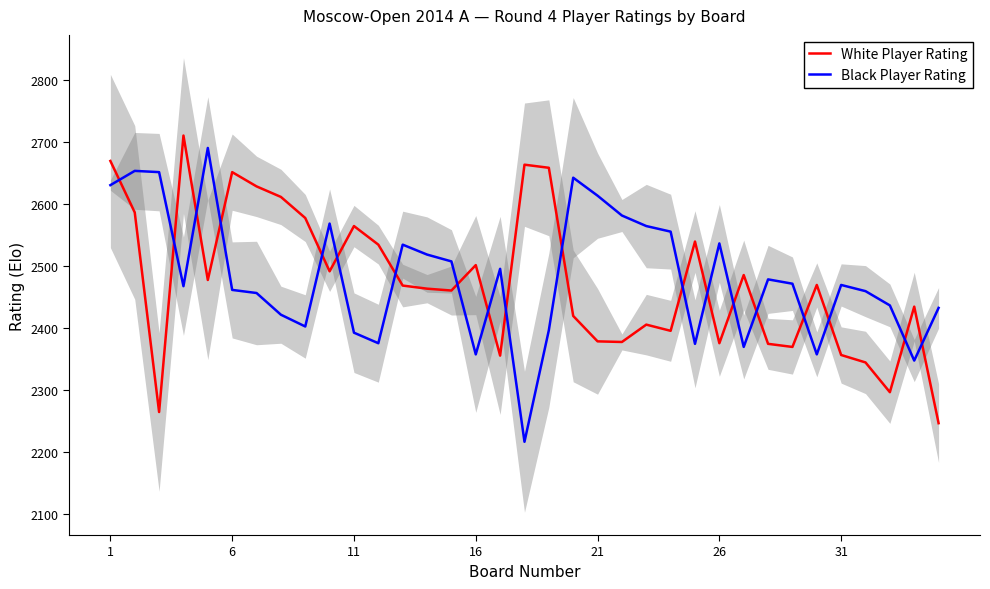

After their last crossing, which series has the higher values: White Player Rating or Black Player Rating?

Black Player Rating